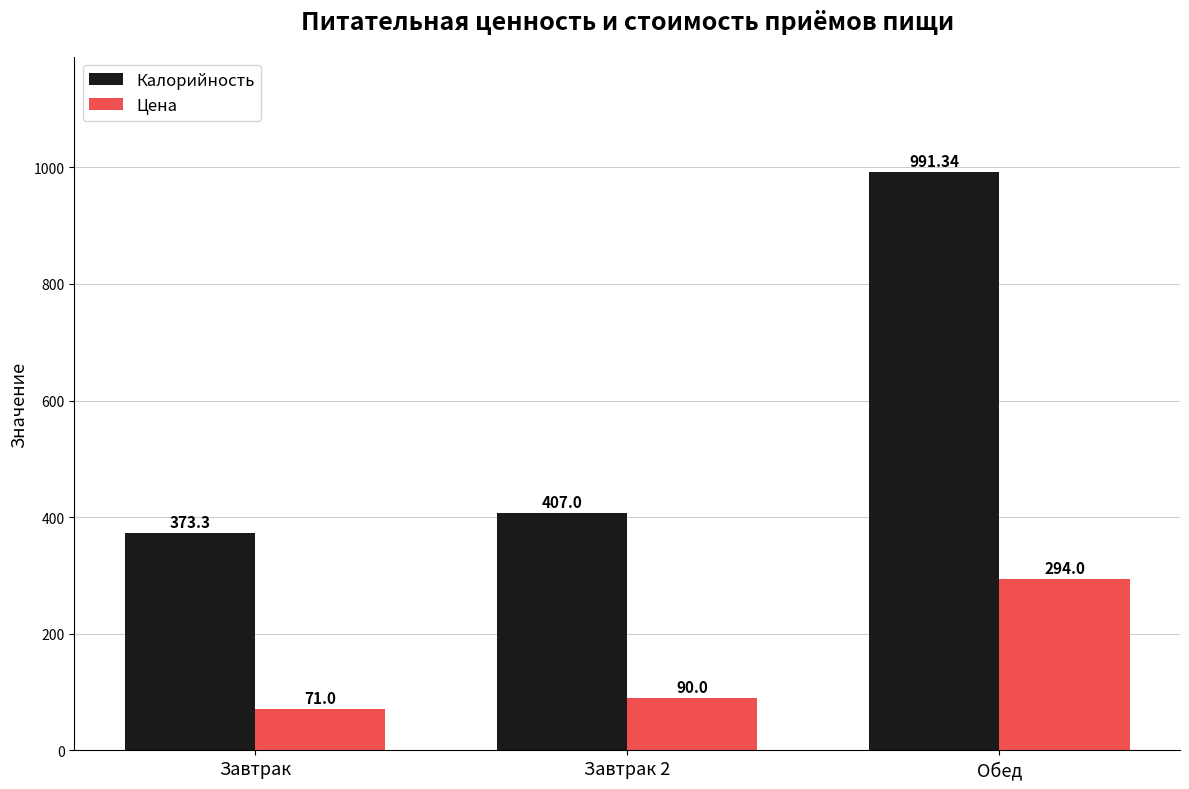

How many bars are there in each group?

2